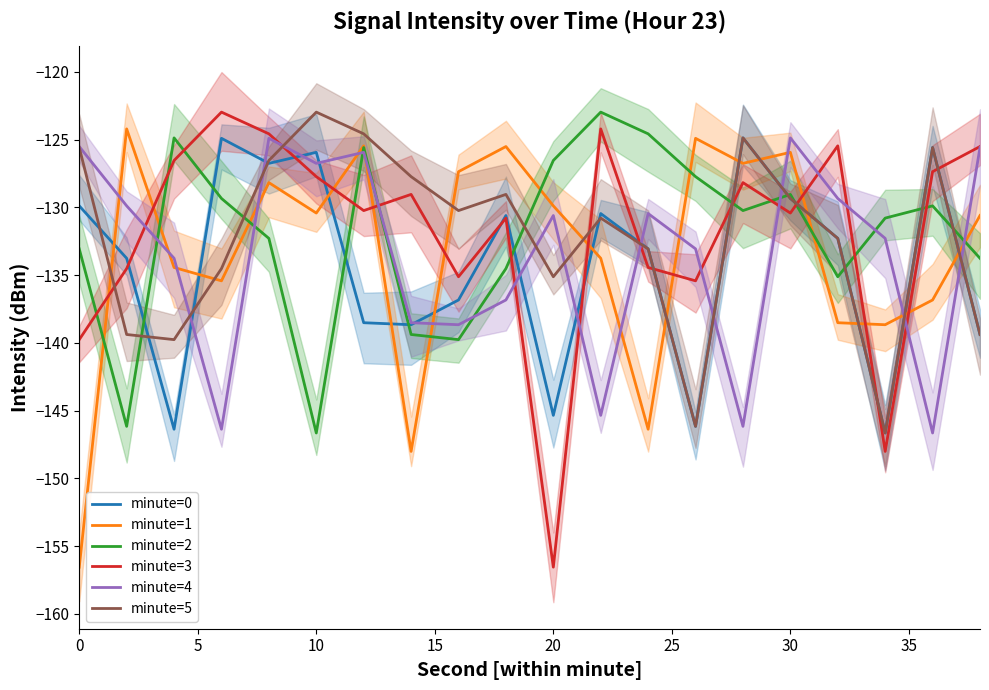

How many values in the minute=2 series are below -130?

11